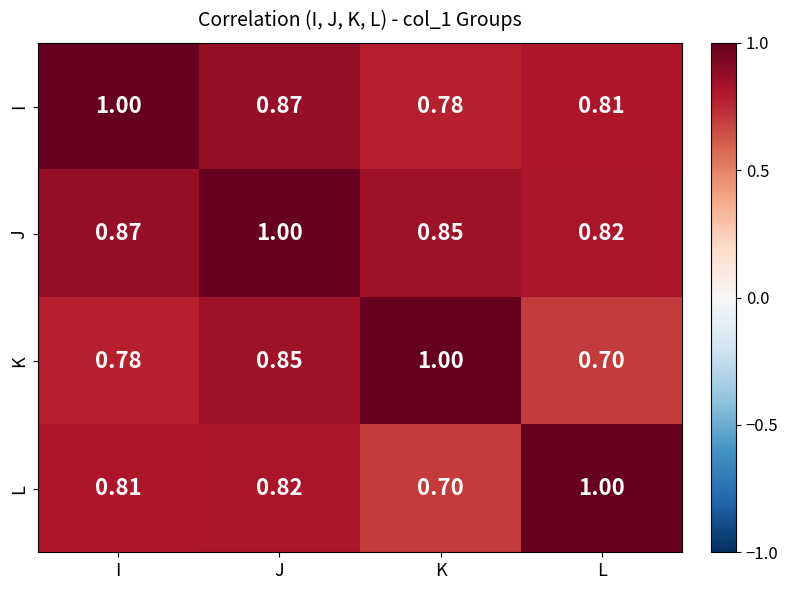

Rank the categories by L value from lowest to highest.

K, I, J, L